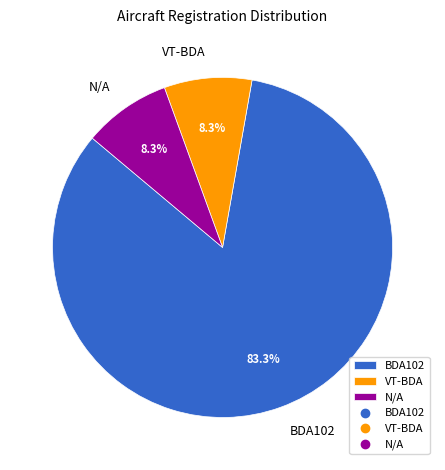

To the nearest percent, what is the average slice percentage?

33%